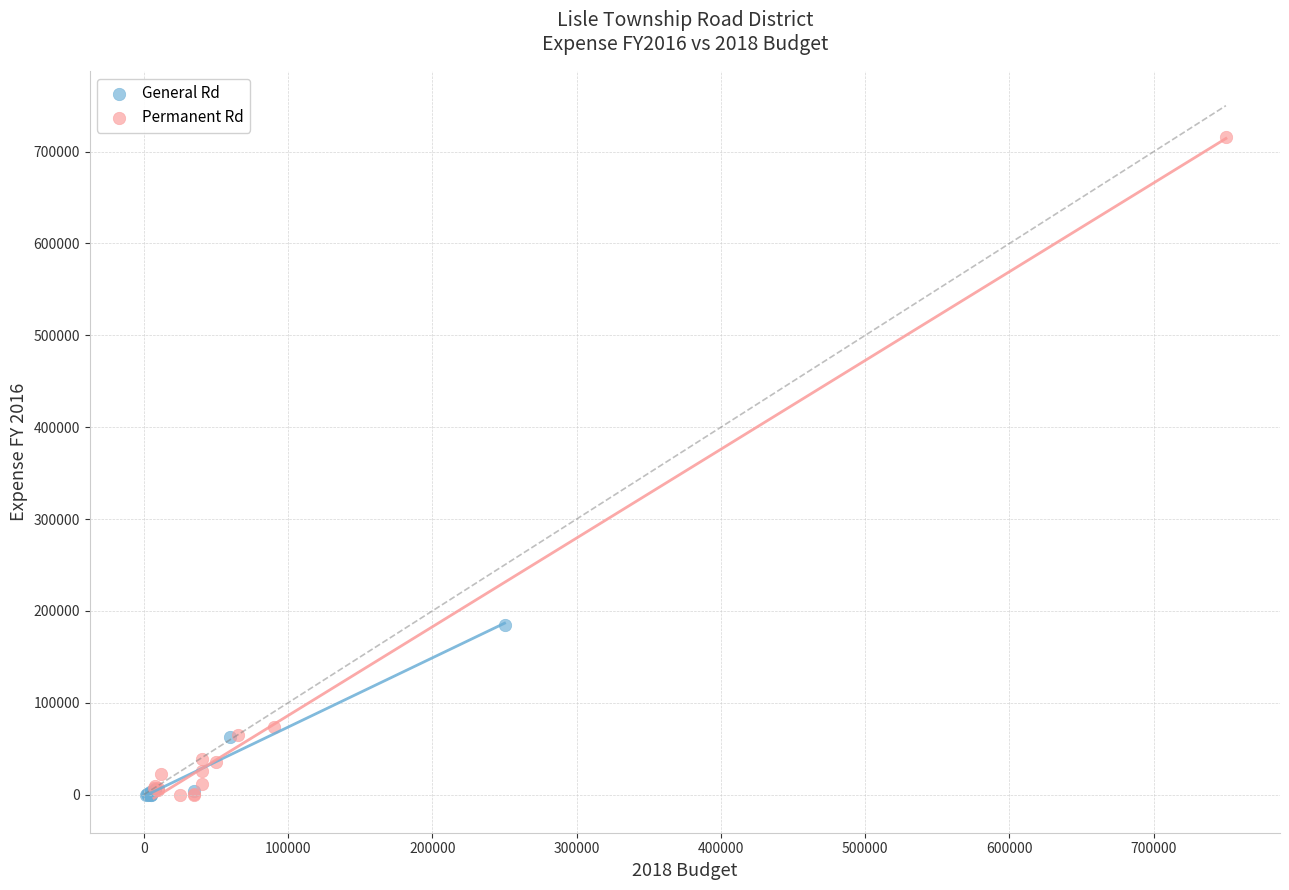

Which series has the largest Y range (max minus min)?

Permanent Rd